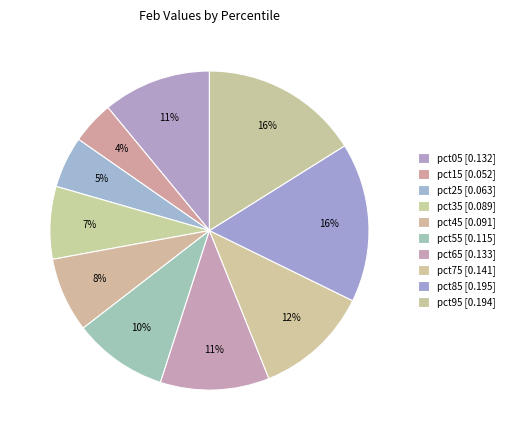

True or false: pct05 accounts for 11% of the total.

True